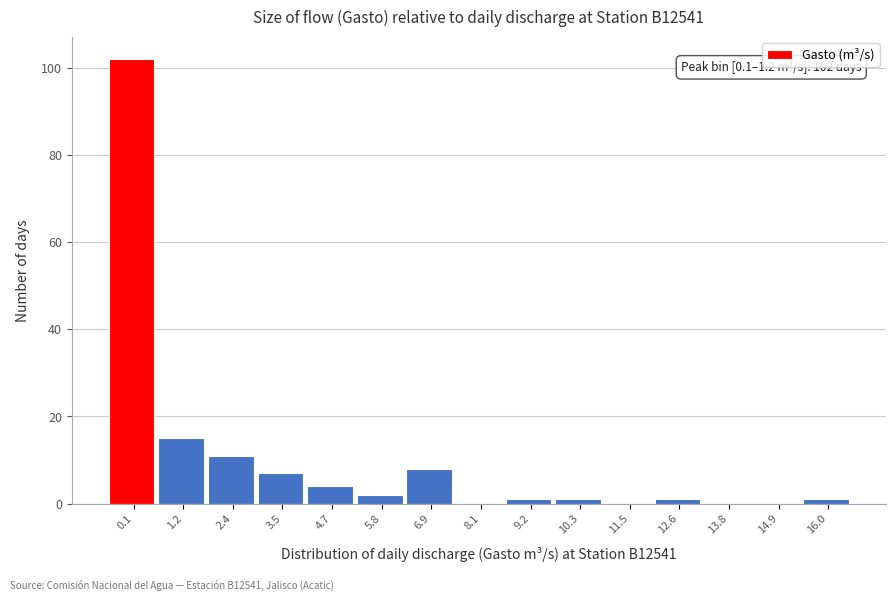

Reading left to right, transcribe all the data shown in this chart.

0.1=102	1.2=15	2.4=11	3.5=7	4.7=4	5.8=2	6.9=8	8.1=0	9.2=1	10.3=1	11.5=0	12.6=1	13.8=0	14.9=0	16.0=1